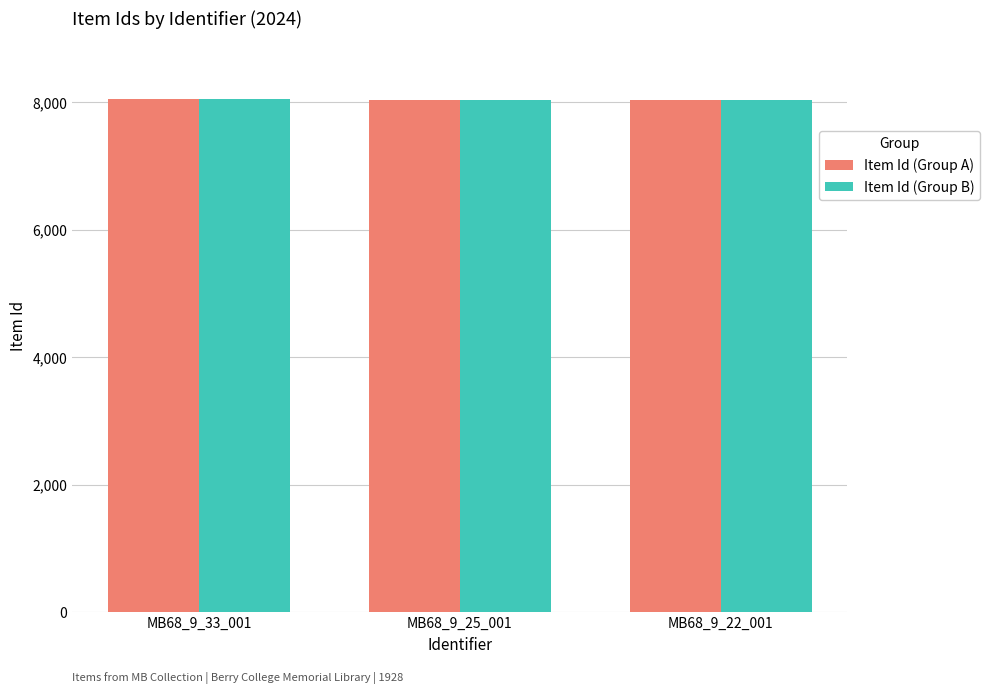

How many groups of bars are there?

3